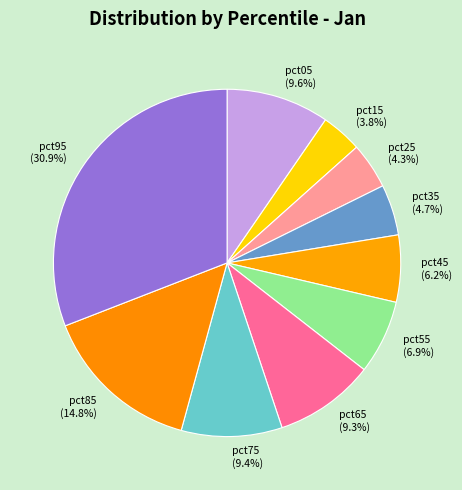

How much of the chart is everything except pct95 (30.9%)?

69.1%